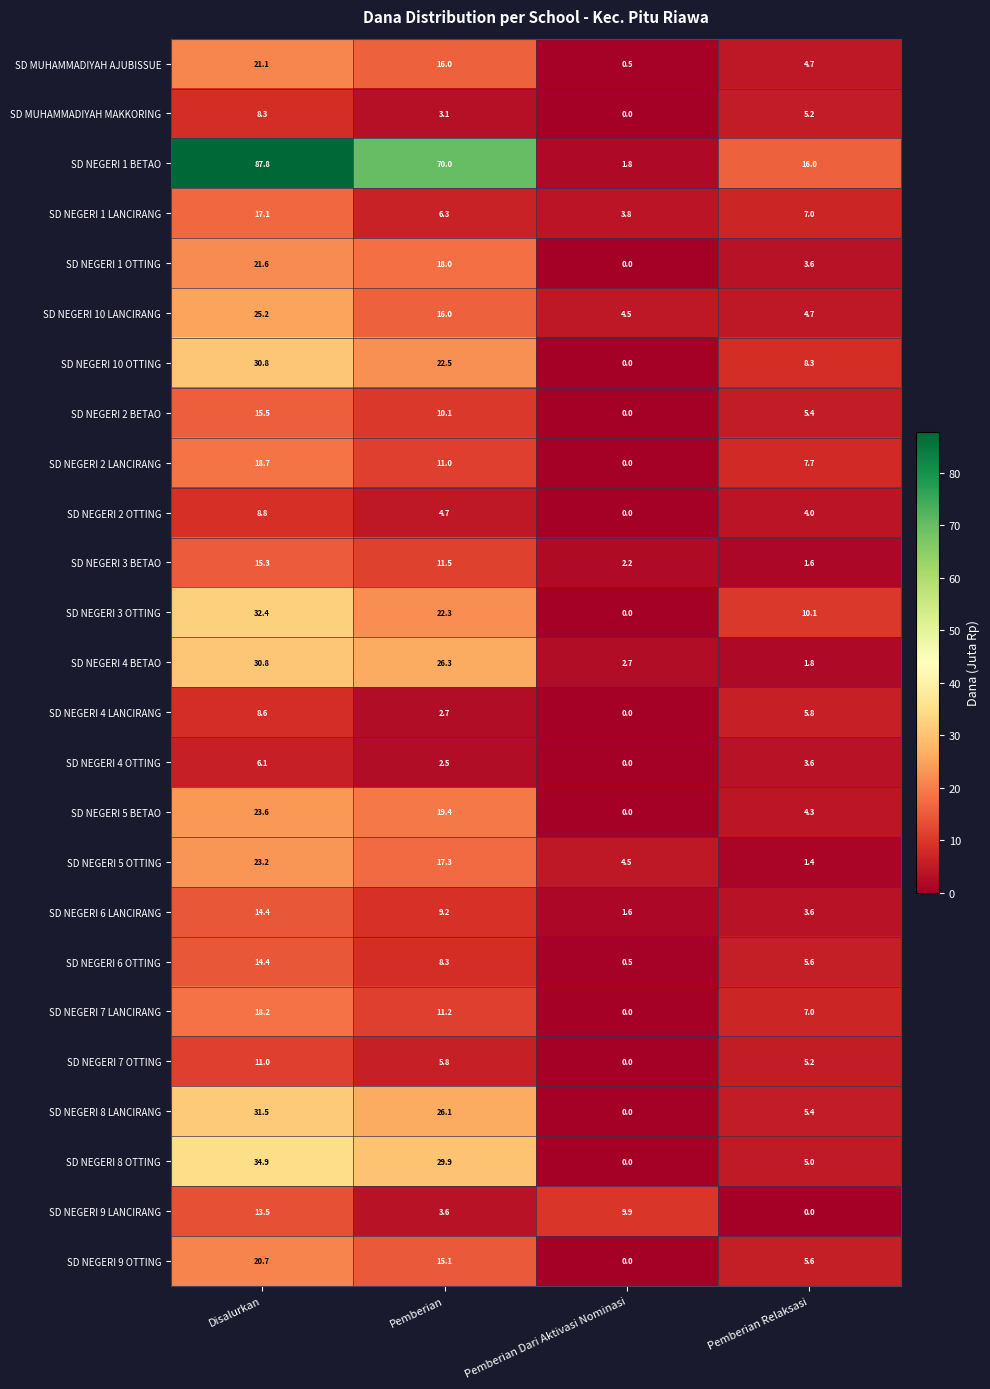

Which label corresponds to the largest value in the chart?

Disalurkan